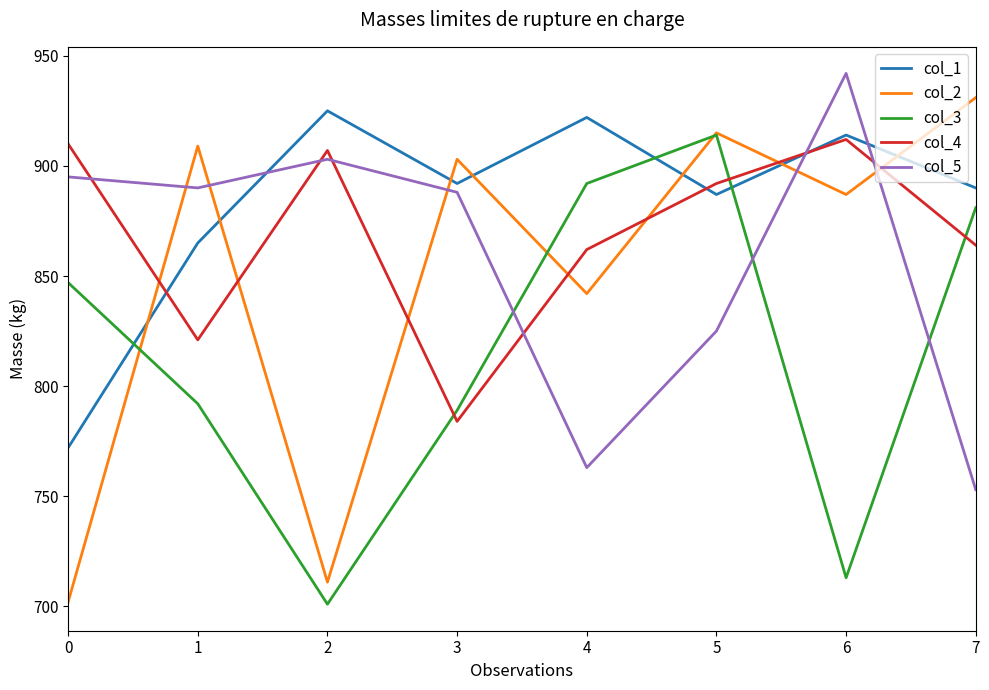

Which label corresponds to the largest value in the chart?

6